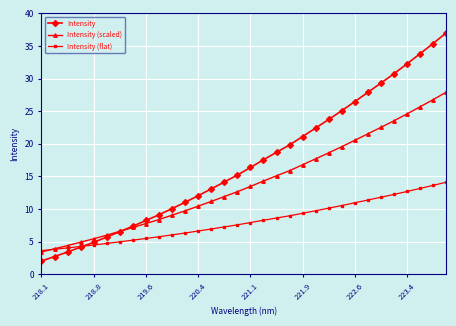

Reading left to right, extract all data points from this chart.

Intensity: 2.0	2.7	3.4	4.1	4.9	5.7	6.5	7.4	8.2	9.1	10.1	11.0	12.0	13.1	14.1	15.2	16.4	17.5	18.7	19.8	21.1	22.4	23.7	25.1	26.5	27.9	29.3	30.7	32.3	33.8	35.4	37.0
Intensity (scaled): 3.4	3.9	4.4	4.9	5.4	6.0	6.6	7.2	7.8	8.4	9.0	9.7	10.4	11.2	11.9	12.6	13.5	14.3	15.1	15.9	16.8	17.7	18.6	19.5	20.5	21.5	22.5	23.5	24.6	25.7	26.8	27.9
Intensity (flat): 3.6	3.8	4.0	4.2	4.5	4.7	5.0	5.2	5.5	5.7	6.0	6.3	6.6	6.9	7.2	7.6	7.9	8.3	8.6	8.9	9.3	9.7	10.1	10.5	10.9	11.4	11.8	12.2	12.7	13.1	13.6	14.1